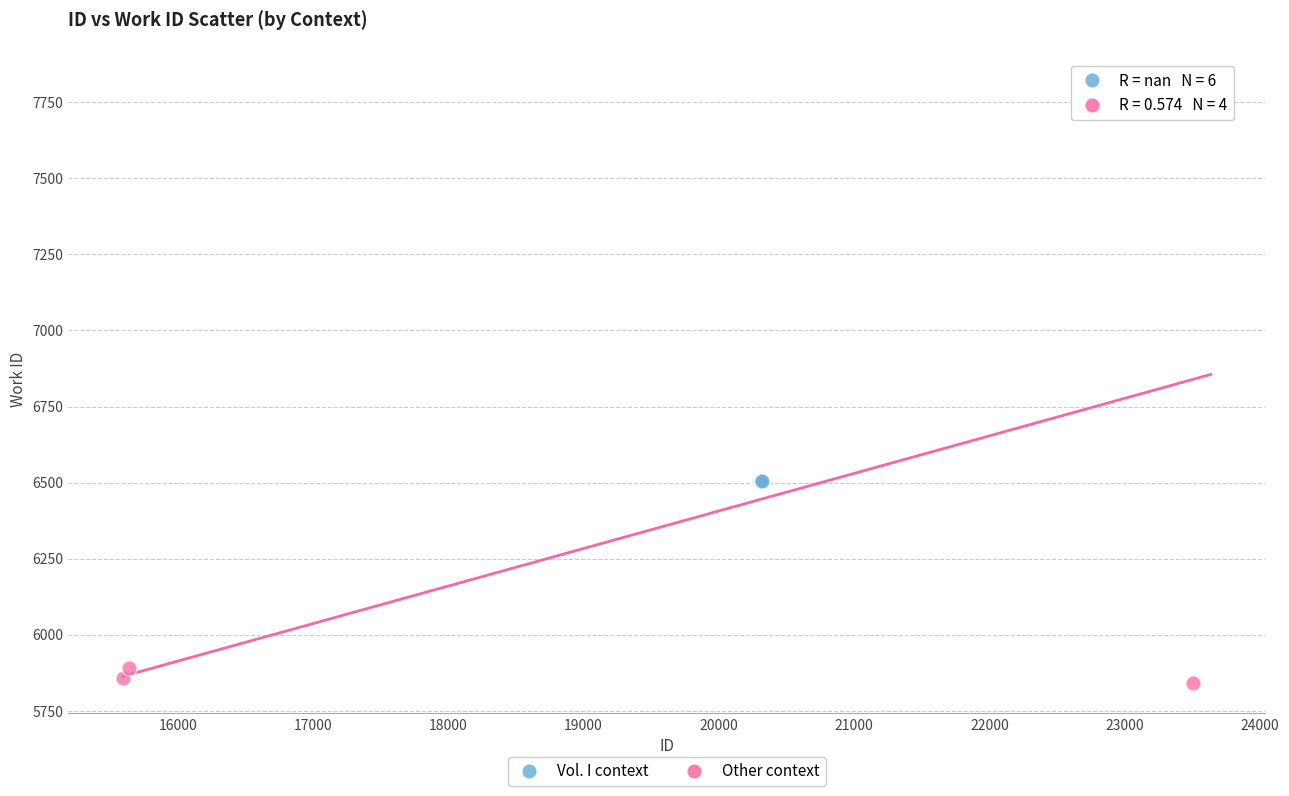

Which series reaches the maximum Y coordinate?

Other context